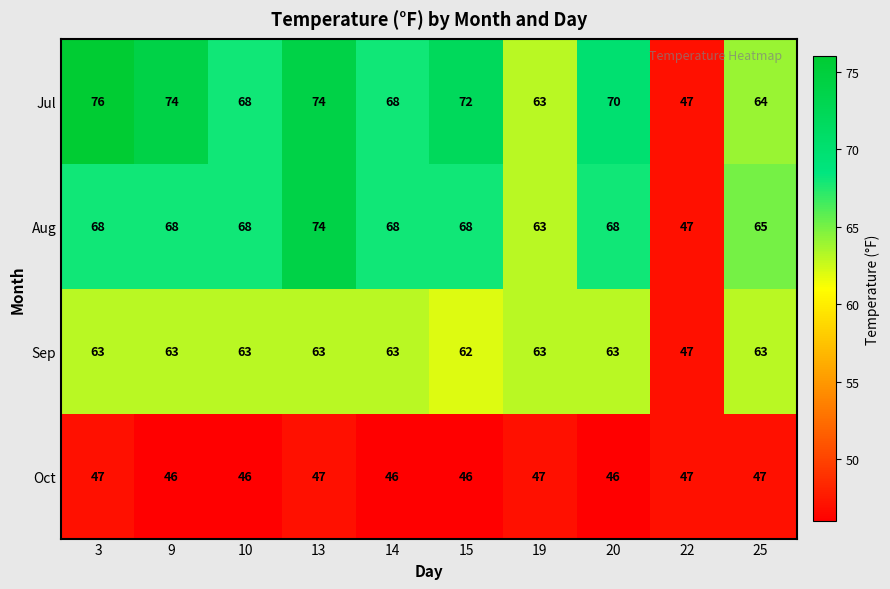

At which label does Jul first exceed 70?

3